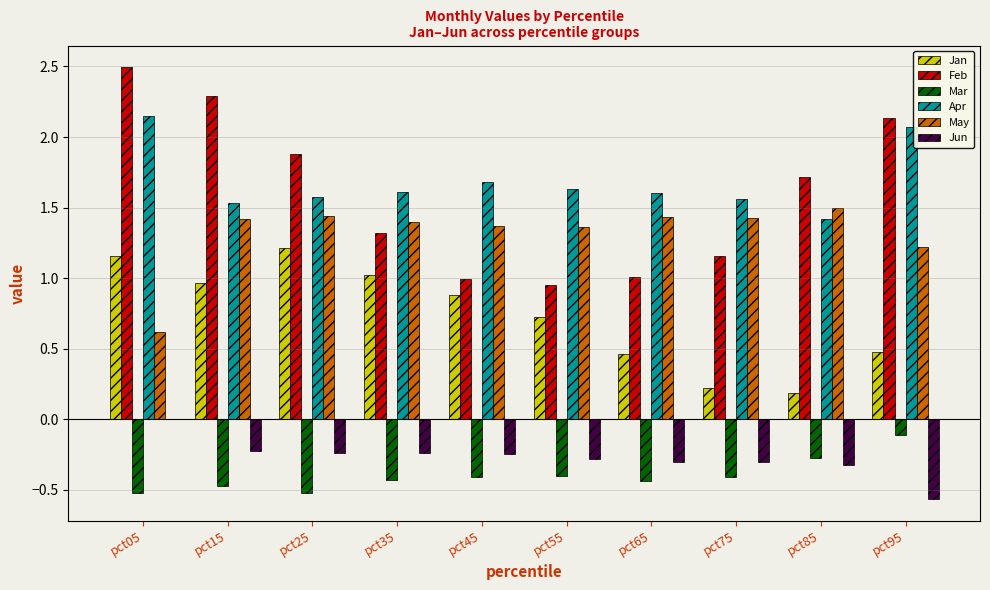

True or false: May has a value of 1.4 at pct65.

True